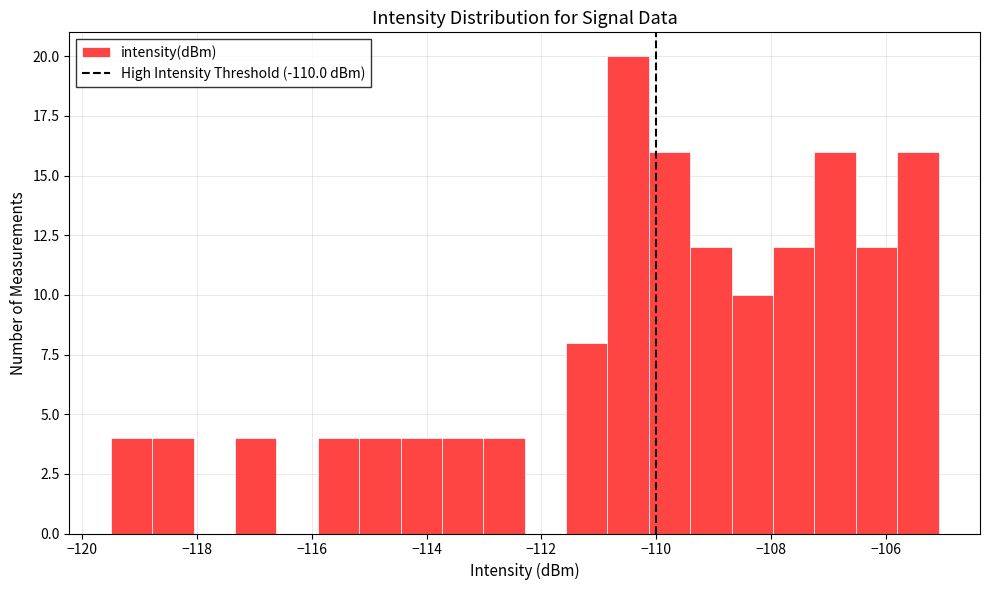

Around what value on the x-axis is the tallest bar? Give the approximate position of its centre, as read against the axis.

-110.4